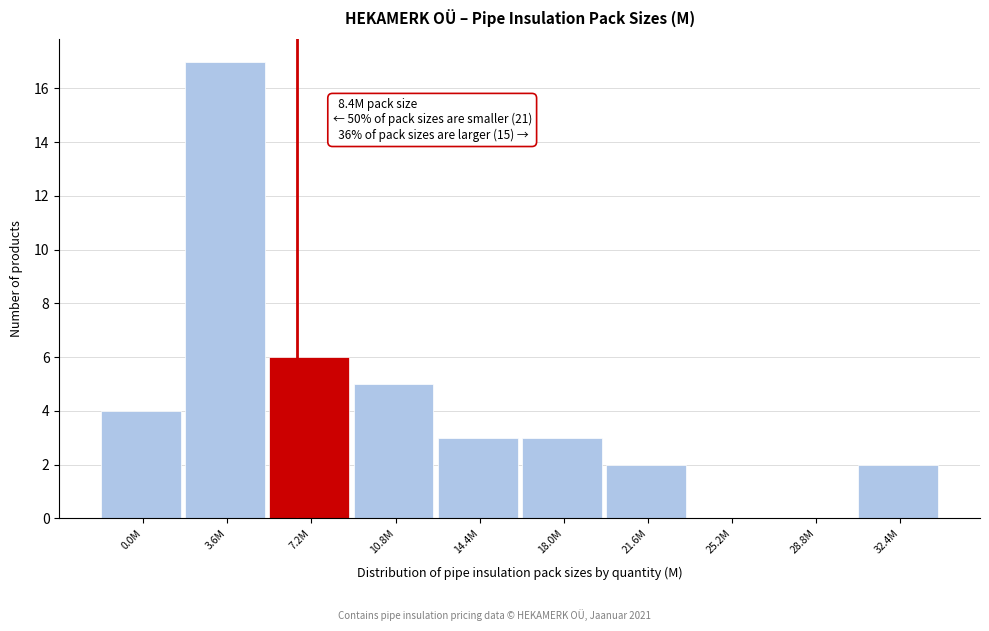

Reading left to right, what are all the values shown in this chart?

0.0M=4	3.6M=17	7.2M=6	10.8M=5	14.4M=3	18.0M=3	21.6M=2	25.2M=0	28.8M=0	32.4M=2